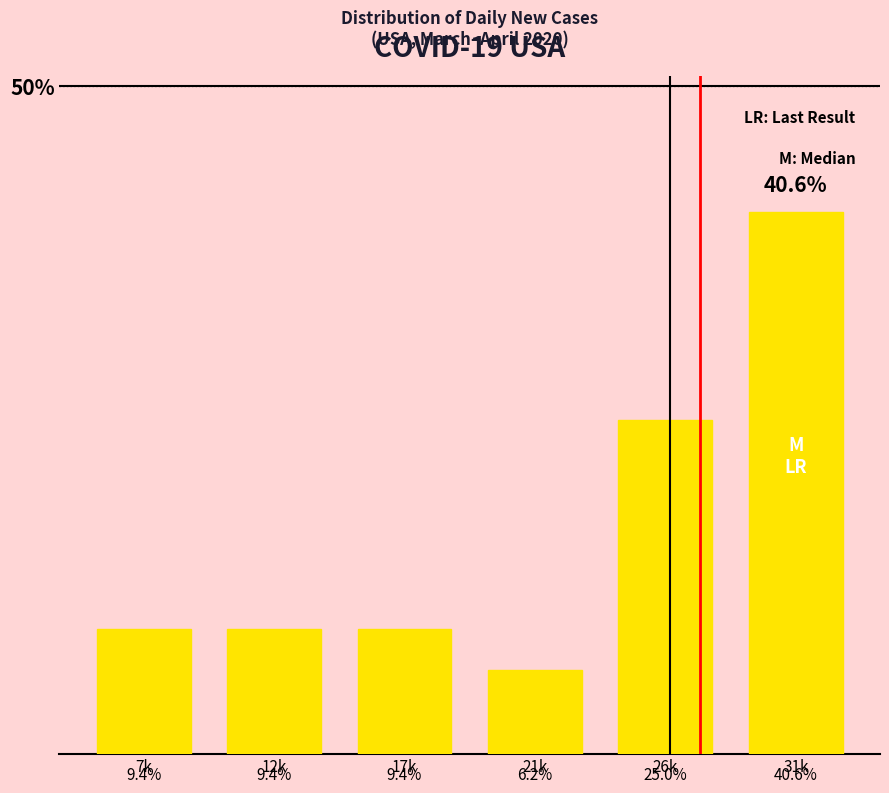

Does the chart contain any negative values?

No